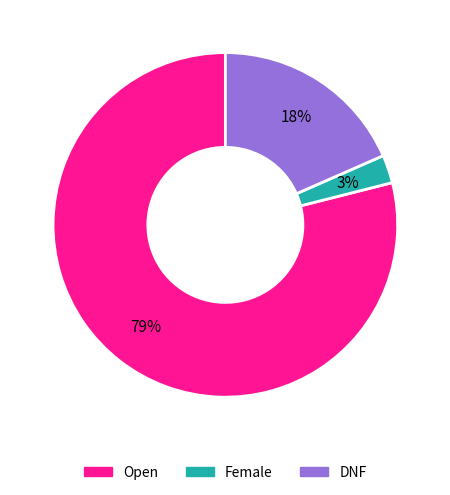

To the nearest percent, what portion does Female represent?

3%